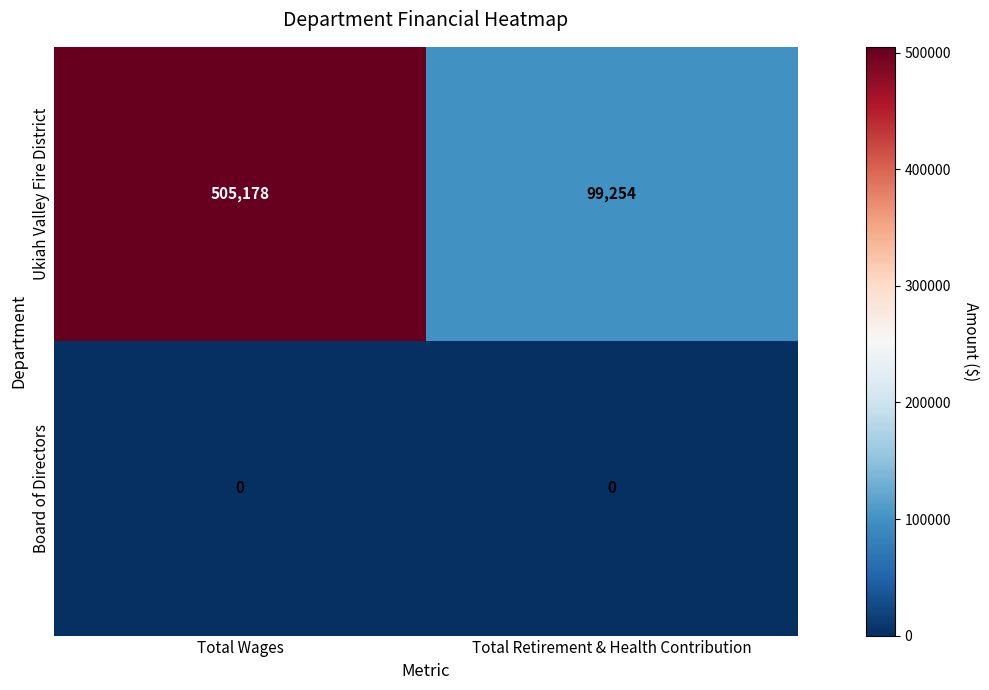

What is the maximum value shown in the chart?

505178